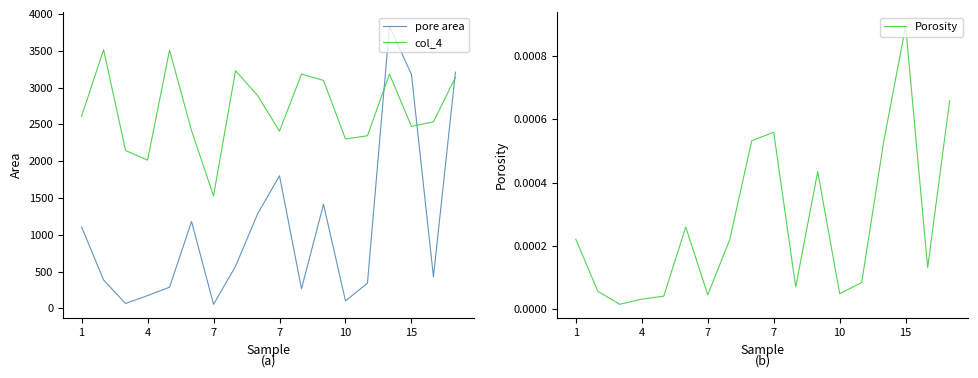

Reading left to right, transcribe all the data shown in this chart.

pore area: 1106.2	386.1	66.8	174.5	287.7	1180.5	55.7	571.7	1282.6	1802.3	267.3	1414.3	102.1	343.4	3836.6	3177.7	428.8	3209.2
col_4: 2610.3	3515.0	2144.4	2015.0	3509.5	2415.5	1528.6	3228.9	2893.7	2407.4	3183.9	3098.1	2301.1	2346.1	3183.9	2472.8	2534.1	3139.0
Porosity: 0.0	0.0	0.0	0.0	0.0	0.0	0.0	0.0	0.0	0.0	0.0	0.0	0.0	0.0	0.0	0.0	0.0	0.0